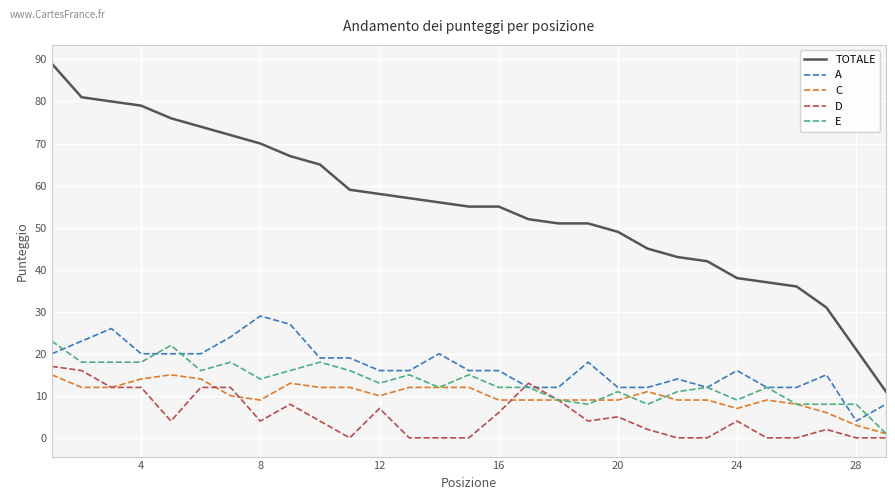

Which series has the largest total across all categories?

TOTALE